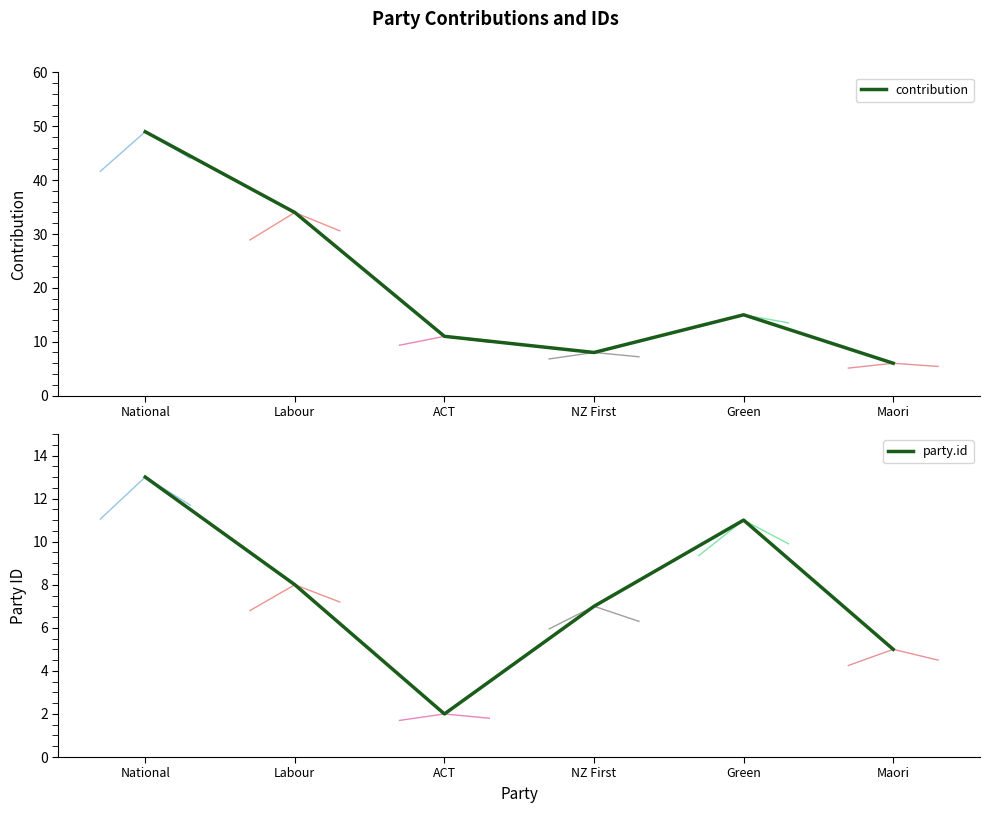

Is it true that contribution equals 34 at Labour?

True